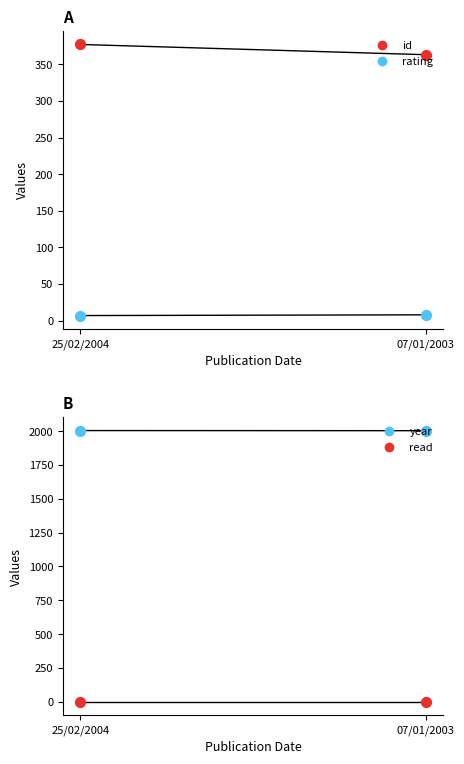

Is the value of id at 25/02/2004 greater than the value of rating at 25/02/2004?

Yes